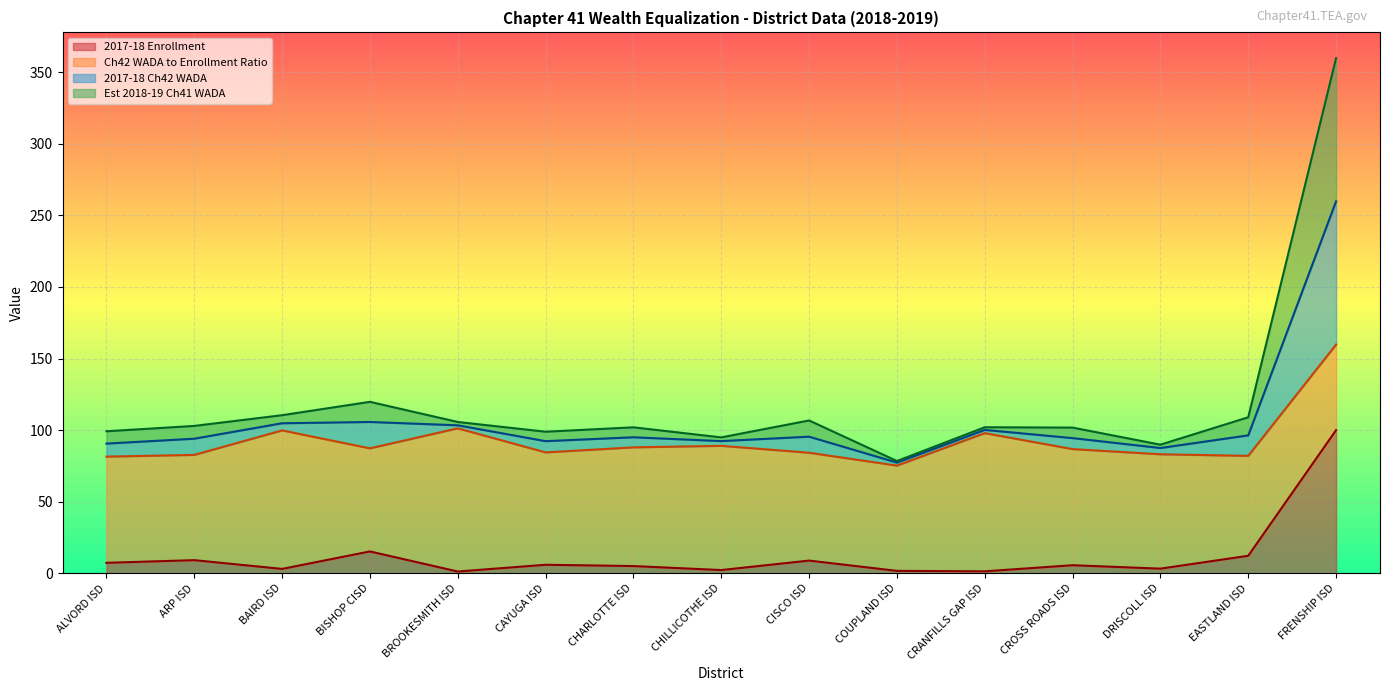

What position from the right is FRENSHIP ISD?

1